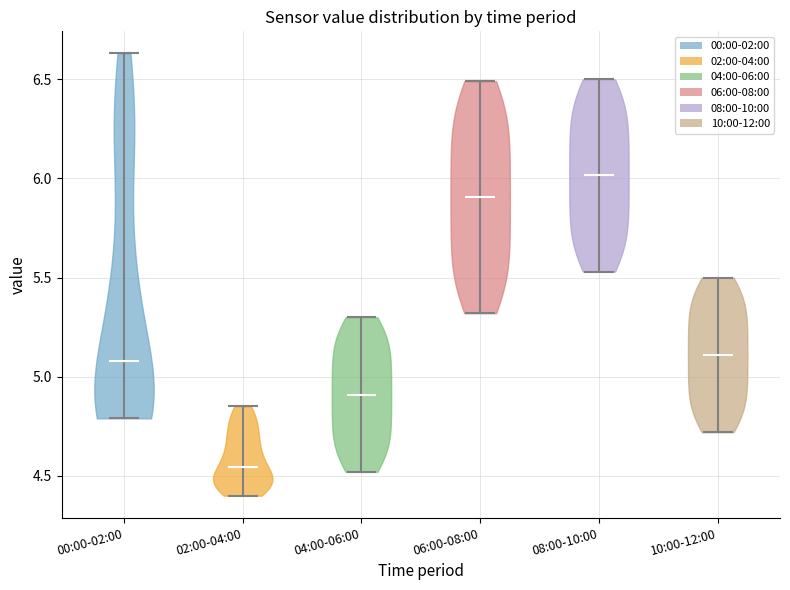

Reading left to right, read every violin against the y-axis: where its median line is, and the lowest and highest points it reaches. The values are not printed on the chart, so give them approximately, as read against the axis.

00:00-02:00: median line 5.10, lowest point 4.80, highest point 6.65
02:00-04:00: median line 4.55, lowest point 4.40, highest point 4.85
04:00-06:00: median line 4.90, lowest point 4.50, highest point 5.30
06:00-08:00: median line 5.90, lowest point 5.30, highest point 6.50
08:00-10:00: median line 6.00, lowest point 5.55, highest point 6.50
10:00-12:00: median line 5.10, lowest point 4.70, highest point 5.50